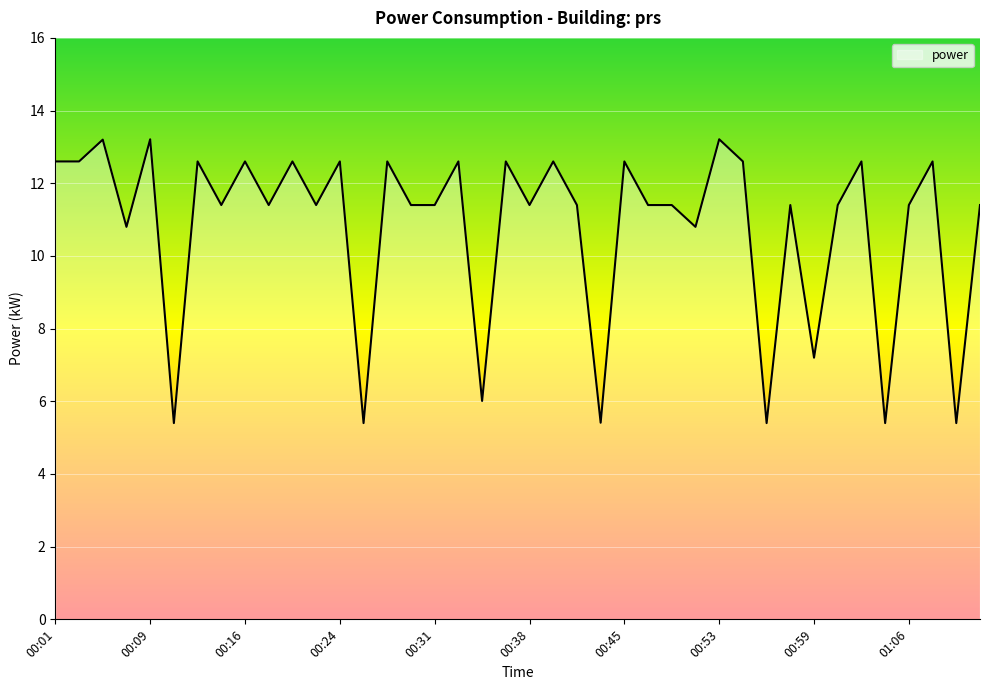

What is the greatest value displayed?

13.2